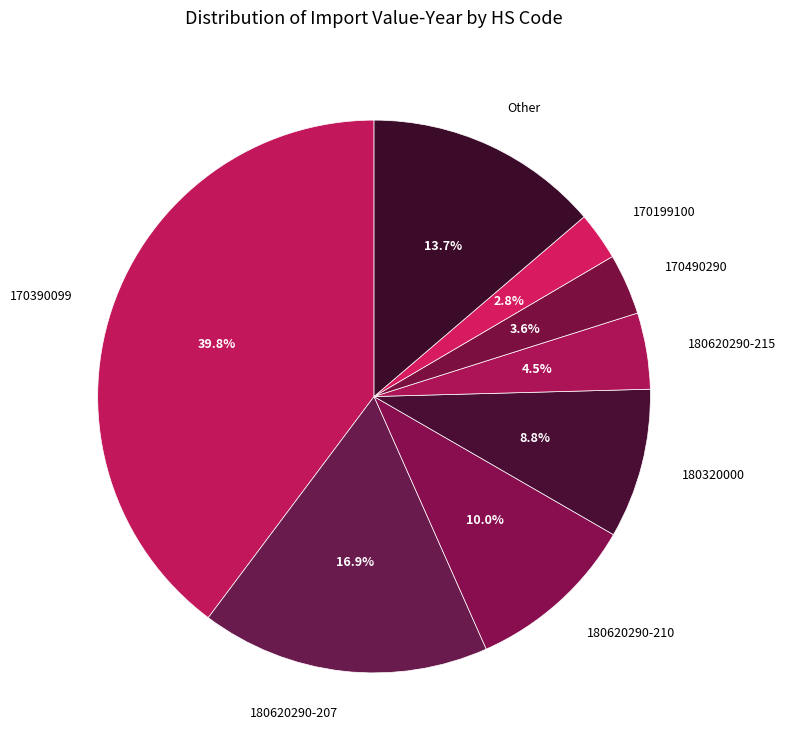

Count the number of slices in the pie.

8